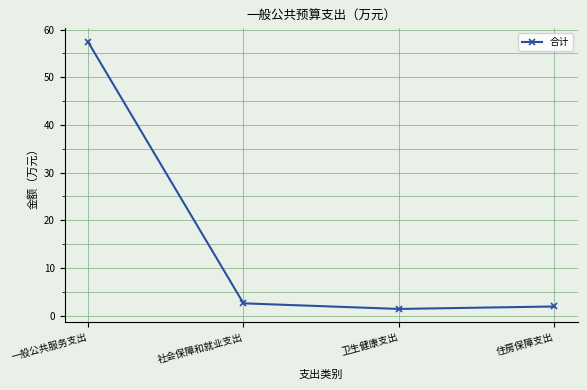

List the labels in order of value, largest first.

一般公共服务支出, 社会保障和就业支出, 住房保障支出, 卫生健康支出